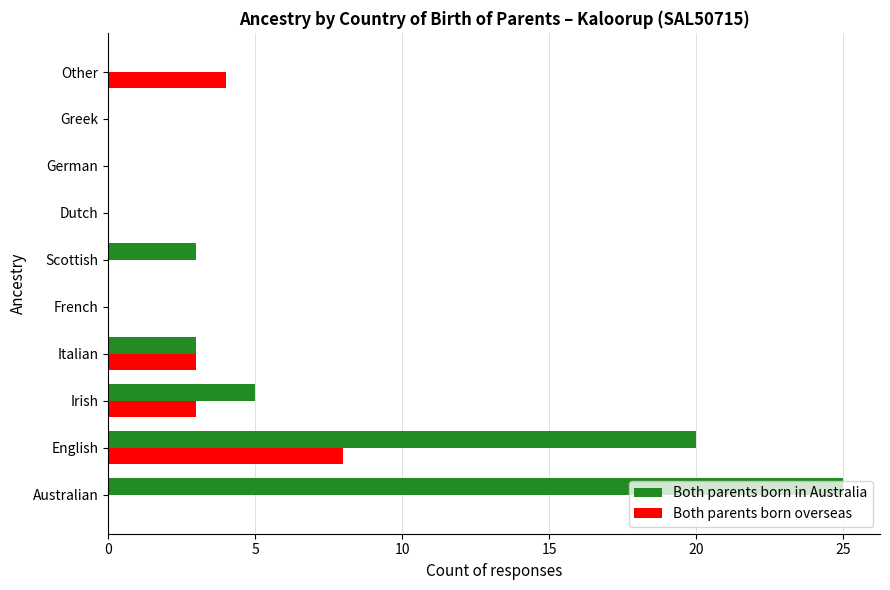

The value of Both parents born in Australia at Italian is 1. True or false?

False